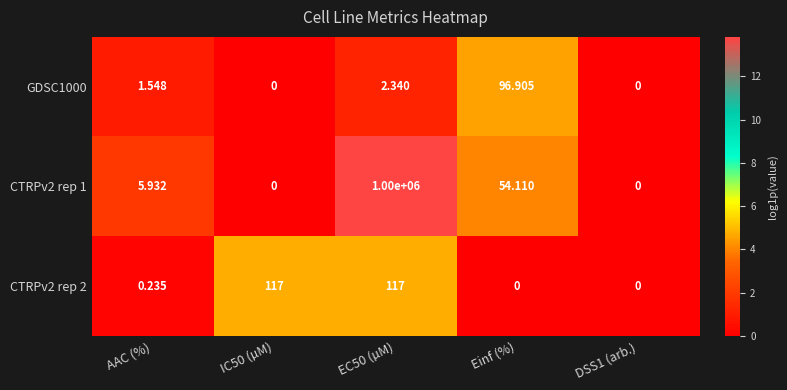

At which label does GDSC1000 first exceed 1?

AAC (%)